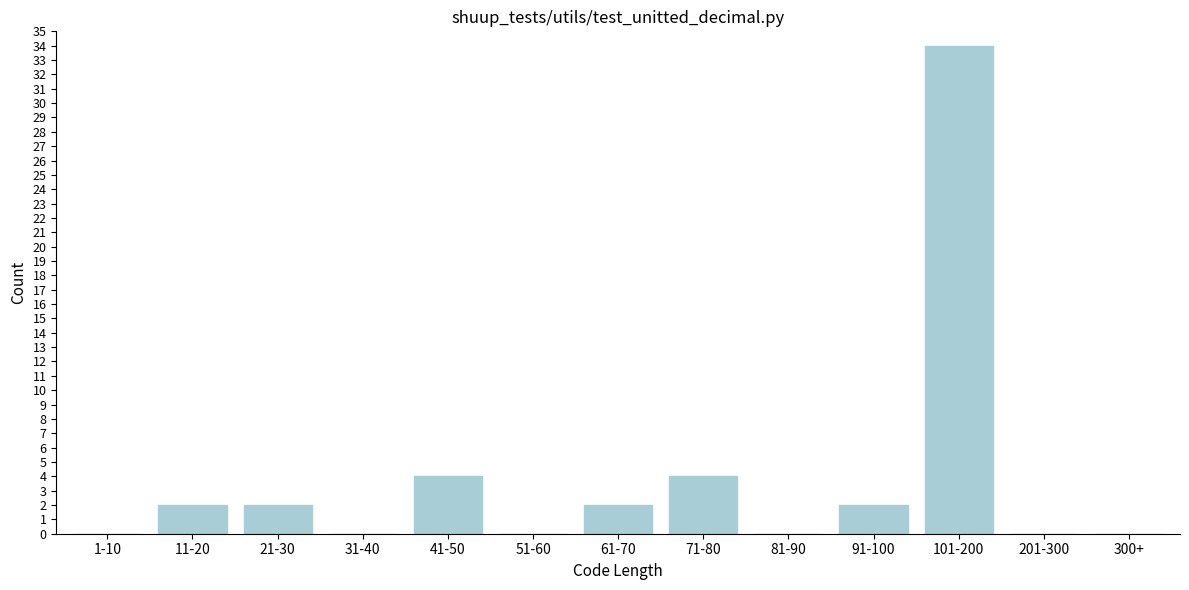

Reading right to left, extract all data points from this chart.

300+=0	201-300=0	101-200=34	91-100=2	81-90=0	71-80=4	61-70=2	51-60=0	41-50=4	31-40=0	21-30=2	11-20=2	1-10=0